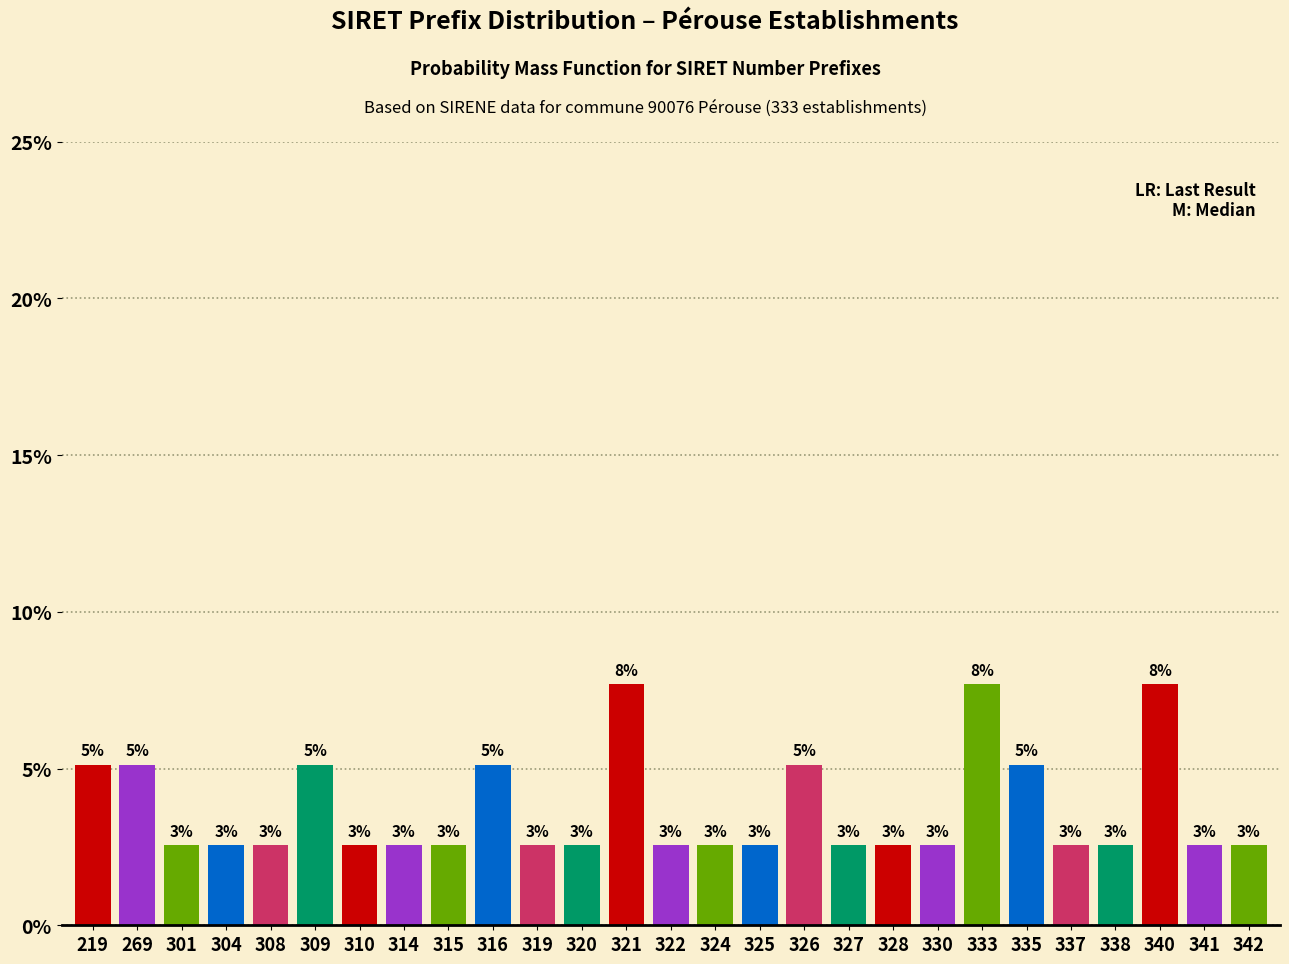

How many bars are there in total?

27